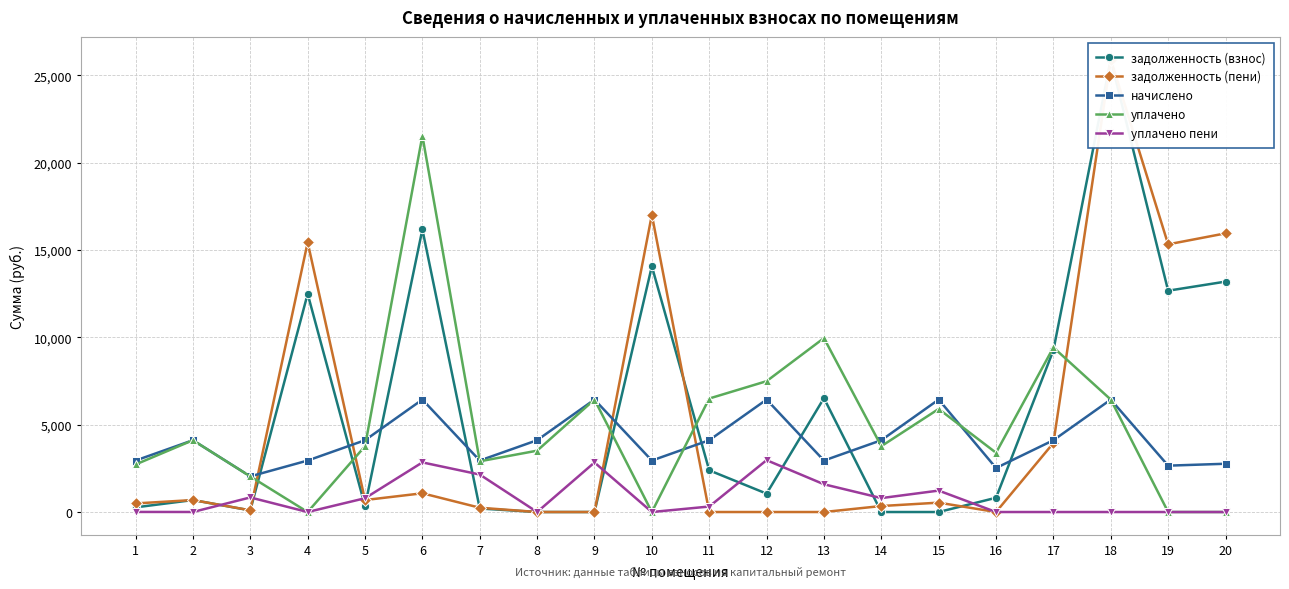

What is the total value across all series at 18?

64678.0